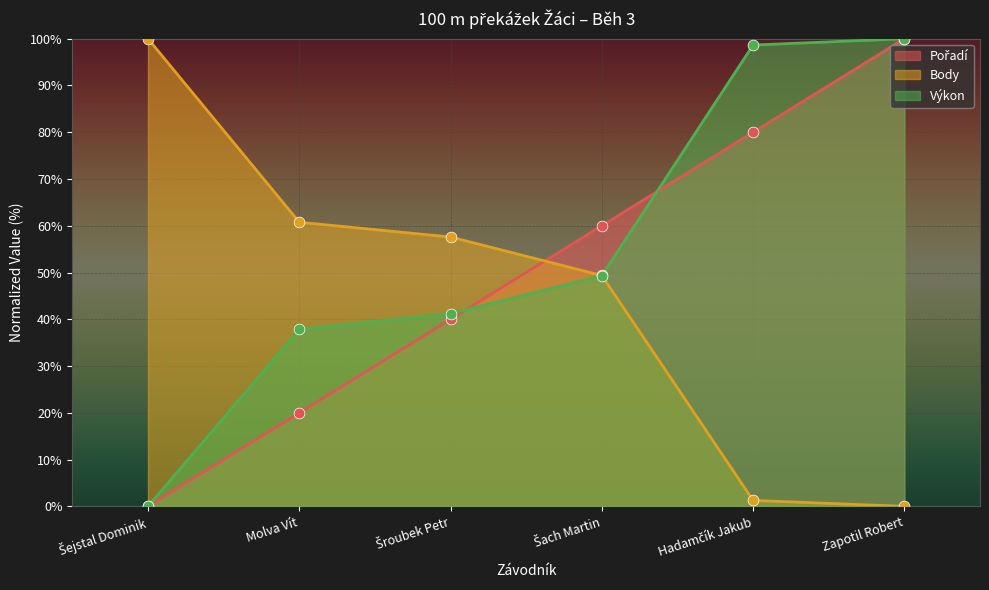

Which series has the largest Y range (max minus min)?

Pořadí